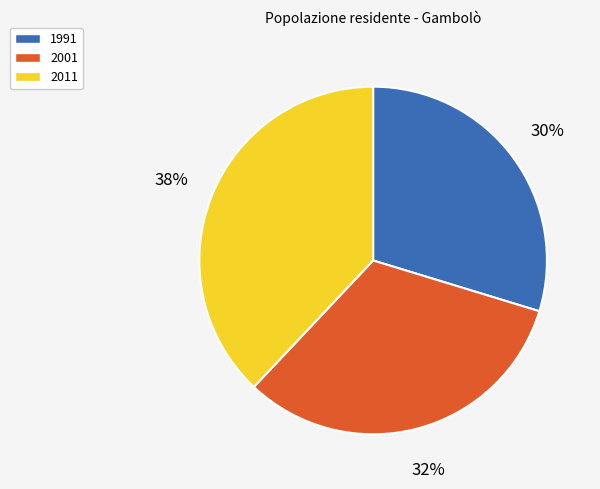

How many segments does this pie chart have?

3